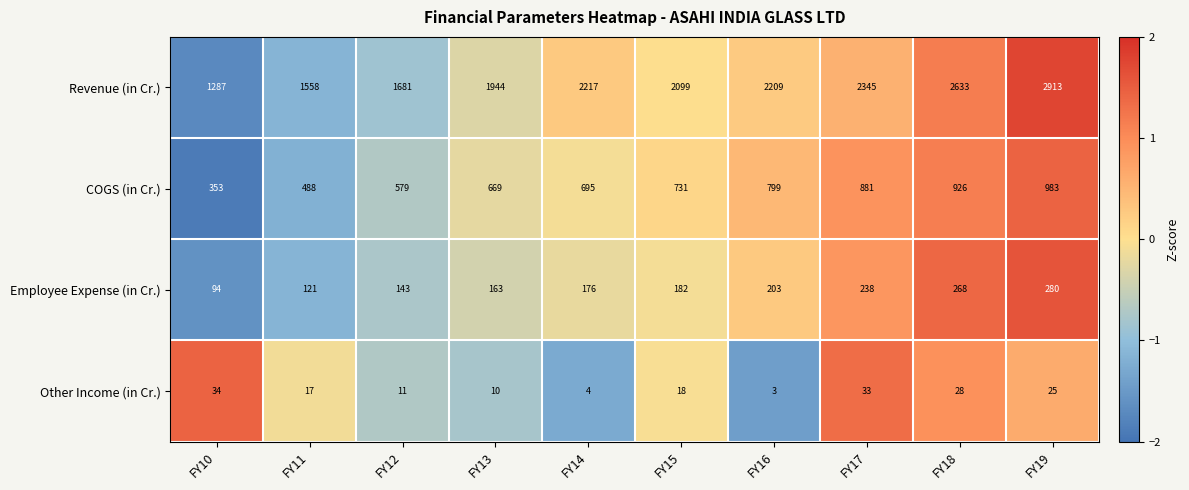

Where is Other Income (in Cr.) nearest to the value 18?

FY15